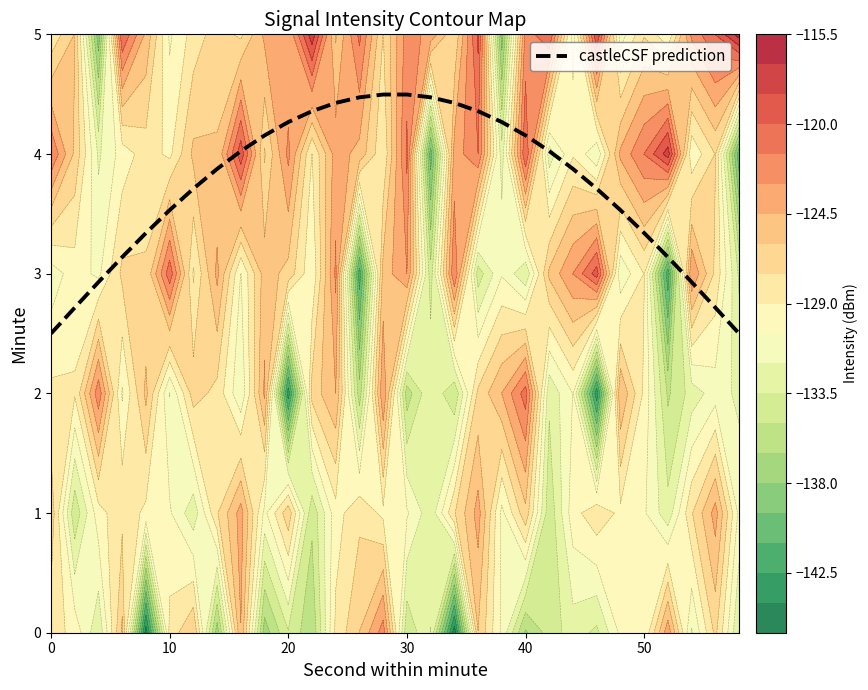

Which has a higher value, 12 or 8?

12